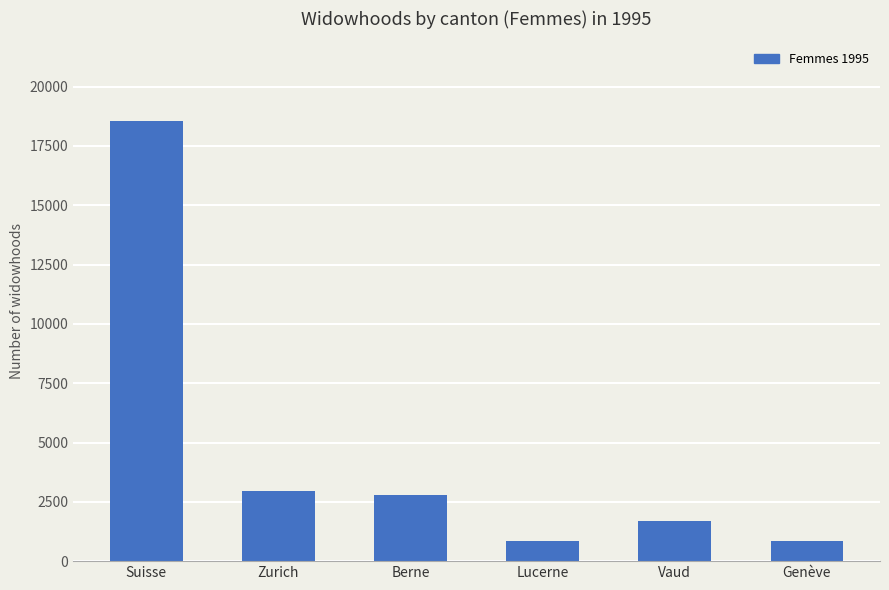

What value does the data have at Lucerne?

866